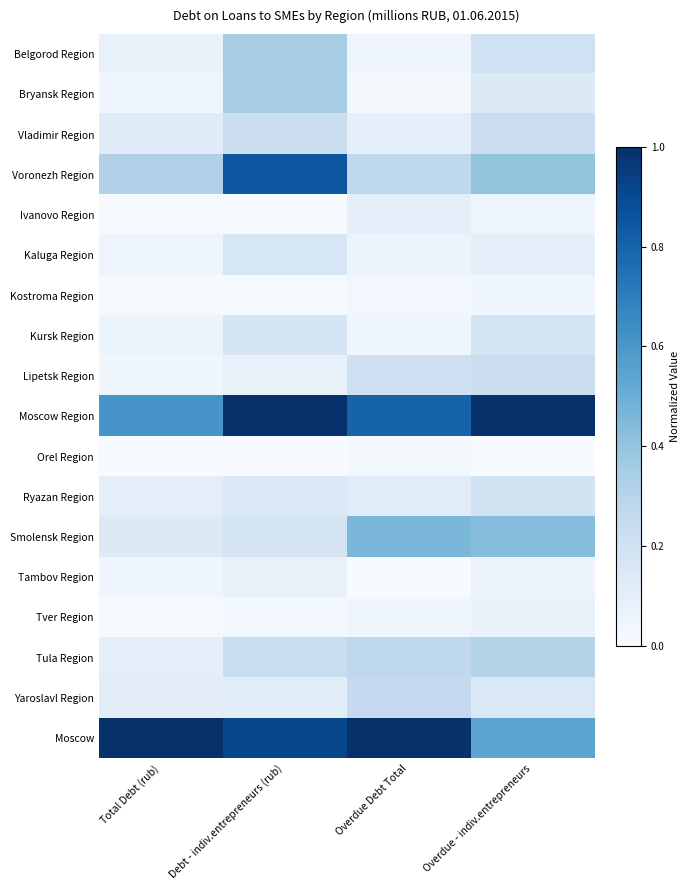

At Total Debt (rub), list the series in order from largest to smallest.

Moscow, Moscow Region, Voronezh Region, Smolensk Region, Vladimir Region, Yaroslavl Region, Tula Region, Ryazan Region, Belgorod Region, Kursk Region, Kaluga Region, Tambov Region, Bryansk Region, Lipetsk Region, Kostroma Region, Ivanovo Region, Tver Region, Orel Region